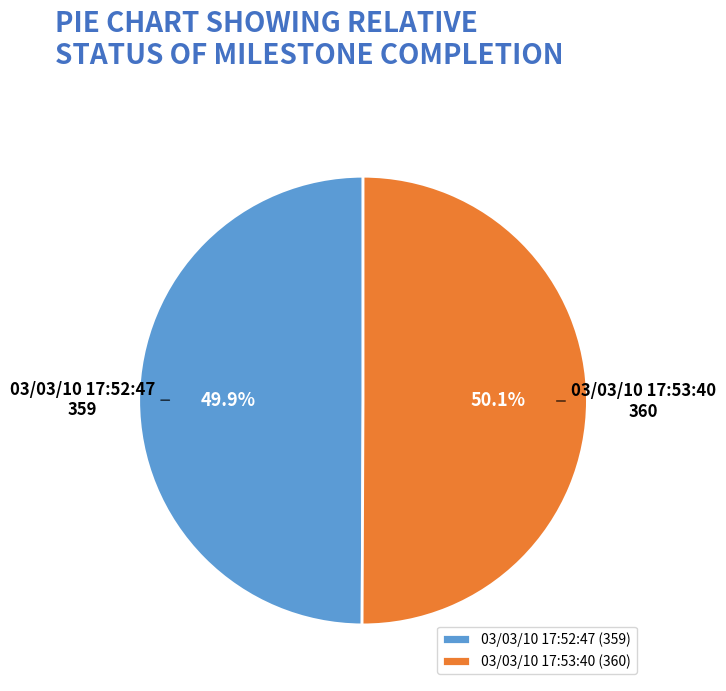

True or false: 03/03/10 17:53:40 accounts for 50% of the total.

True